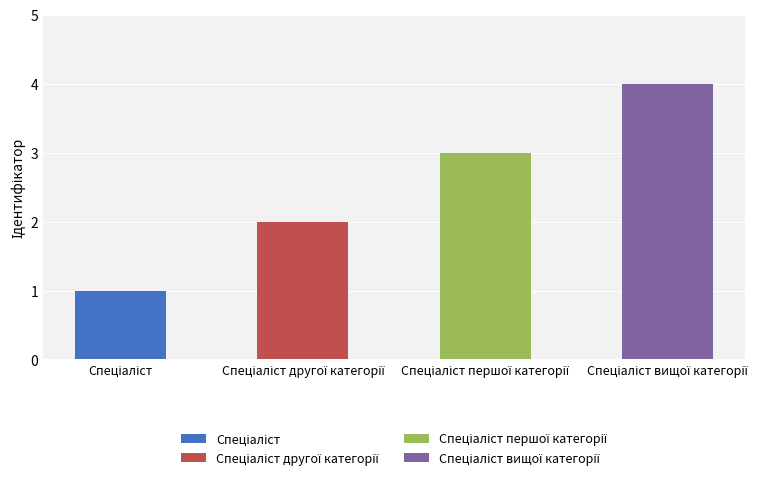

What is the change in value from Спеціаліст to Спеціаліст вищої категорії?

+3